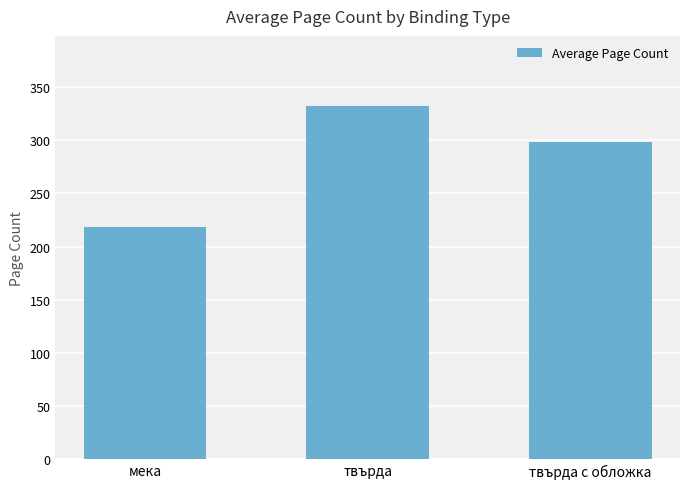

What is the ratio of the value at мека to the value at твърда с обложка?

0.7